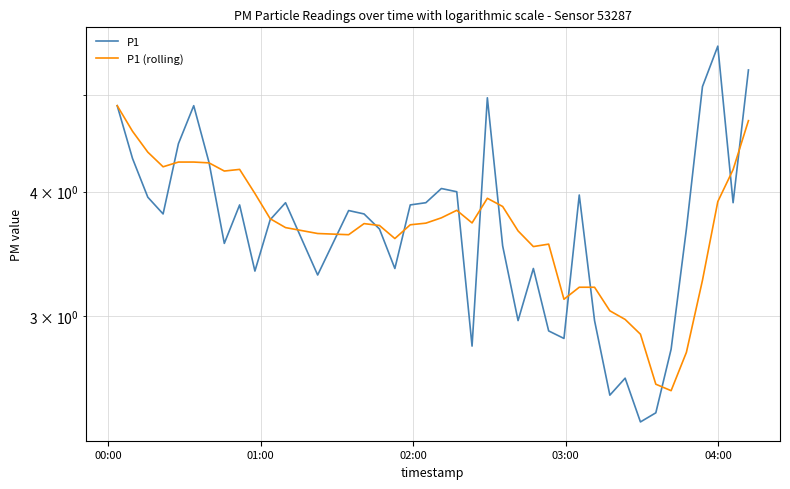

True or false: P1 (rolling) has a value of 5.4 at 19.

False